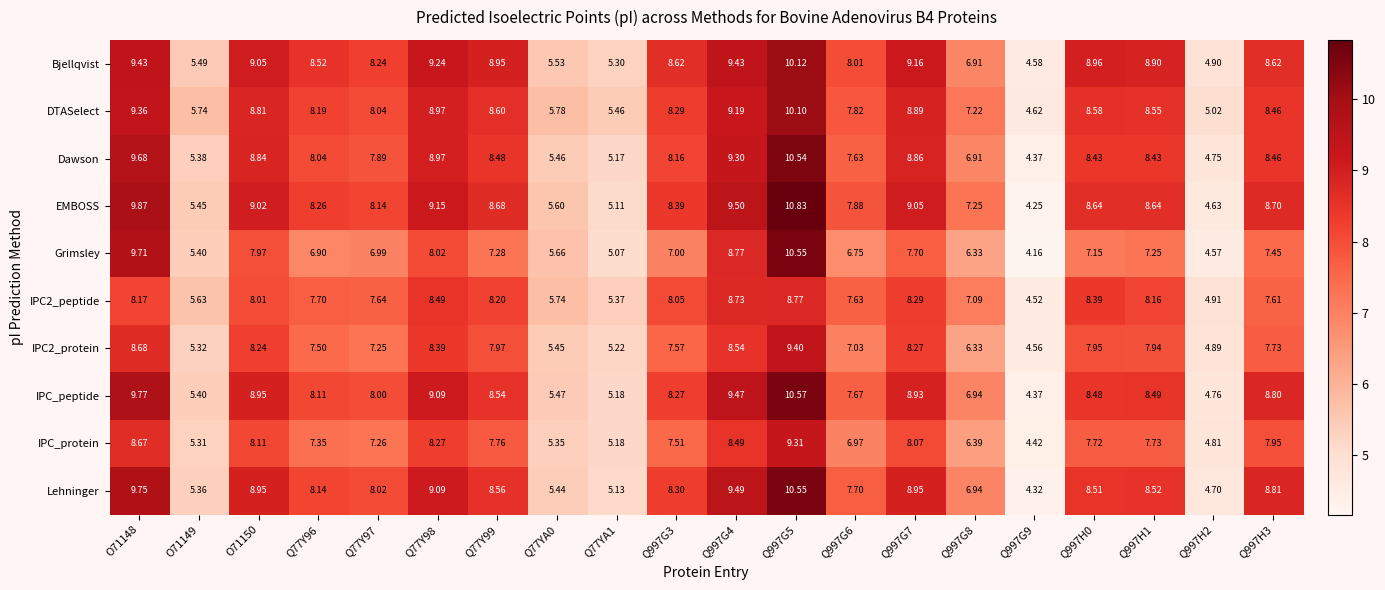

What is the total value across all series at Q997H0?

82.8